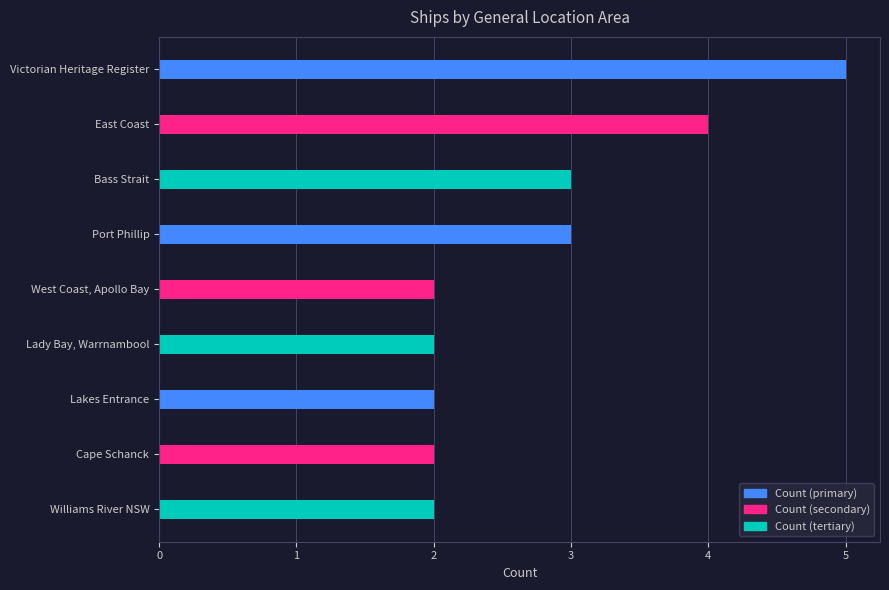

Reading top to bottom, what are all the values shown in this chart?

Victorian Heritage Register=5	East Coast=4	Bass Strait=3	Port Phillip=3	West Coast, Apollo Bay=2	Lady Bay, Warrnambool=2	Lakes Entrance=2	Cape Schanck=2	Williams River NSW=2